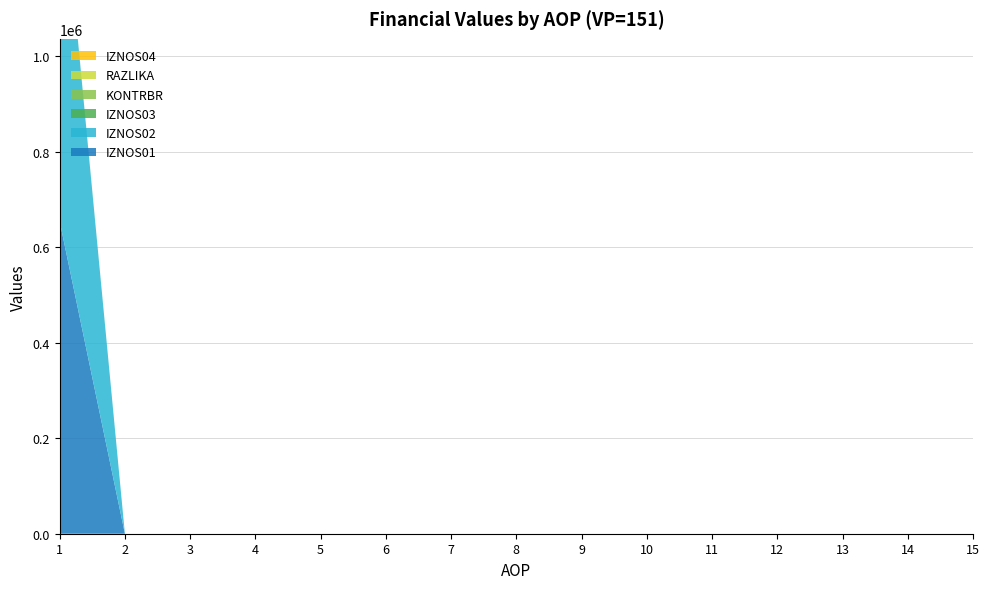

Reading left to right, list all the values displayed in this chart.

AOP: 1.0	2.0	3.0	4.0	5.0	6.0	7.0	8.0	9.0	10.0	11.0	12.0	13.0	14.0	15.0
KONTRBR: 2214.4	0.0	0.0	0.0	0.0	0.0	0.0	0.0	0.0	0.0	0.0	0.0	0.0	0.0	0.0
IZNOS01: 654255.3	0.0	0.0	0.0	0.0	0.0	0.0	0.0	0.0	0.0	0.0	0.0	0.0	0.0	0.0
IZNOS02: 780062.8	0.0	0.0	0.0	0.0	0.0	0.0	0.0	0.0	0.0	0.0	0.0	0.0	0.0	0.0
IZNOS03: 0.0	0.0	0.0	0.0	0.0	0.0	0.0	0.0	0.0	0.0	0.0	0.0	0.0	0.0	0.0
RAZLIKA: 0.4	0.0	0.0	0.0	0.0	0.0	0.0	0.0	0.0	0.0	0.0	0.0	0.0	0.0	0.0